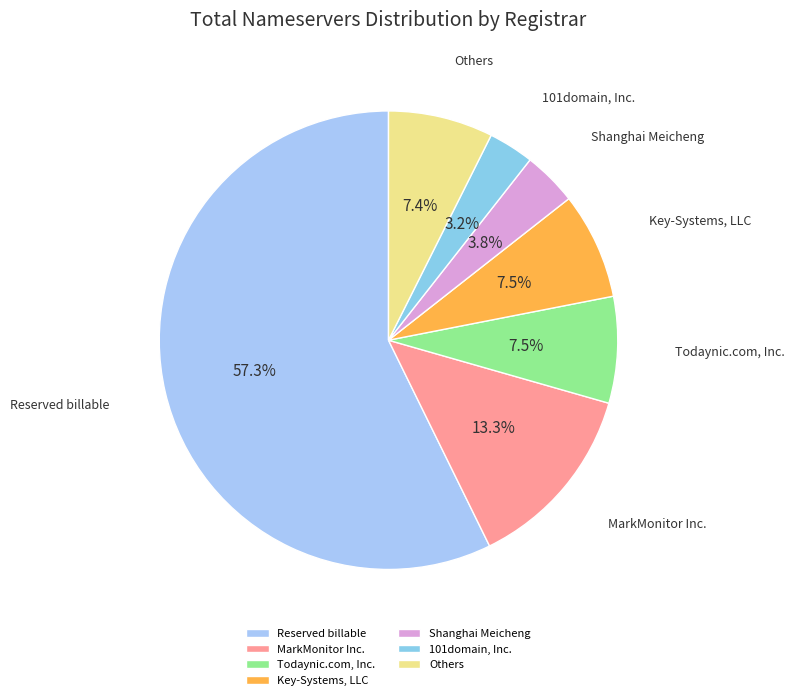

Which slice is the smallest?

101domain, Inc.